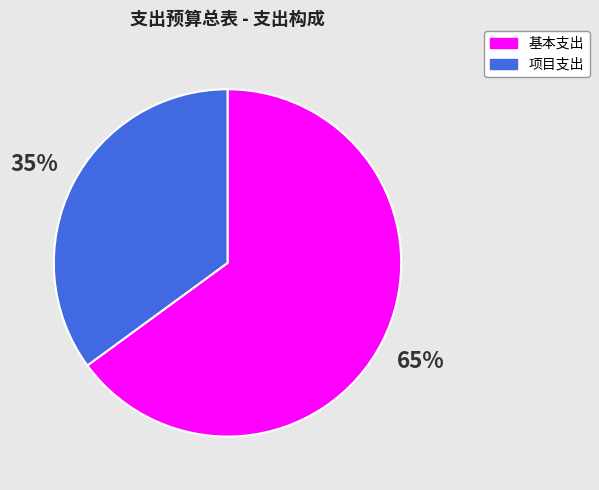

True or false: 基本支出 accounts for 65% of the total.

True